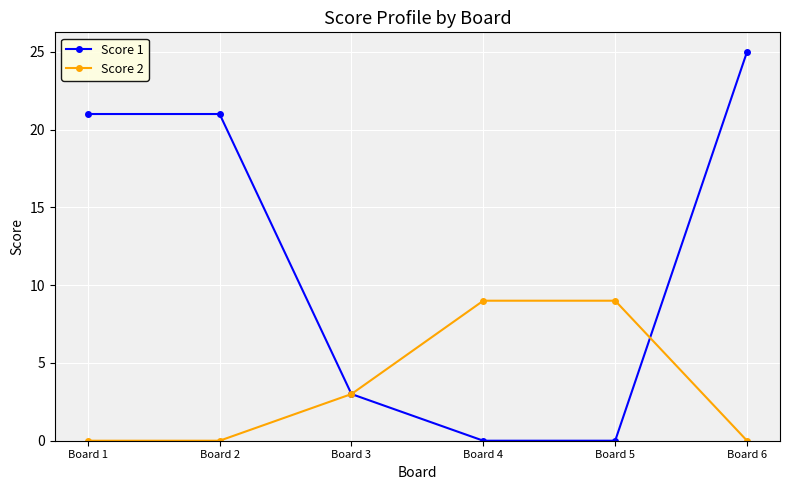

Does the chart display data point markers on the line(s)?

Yes